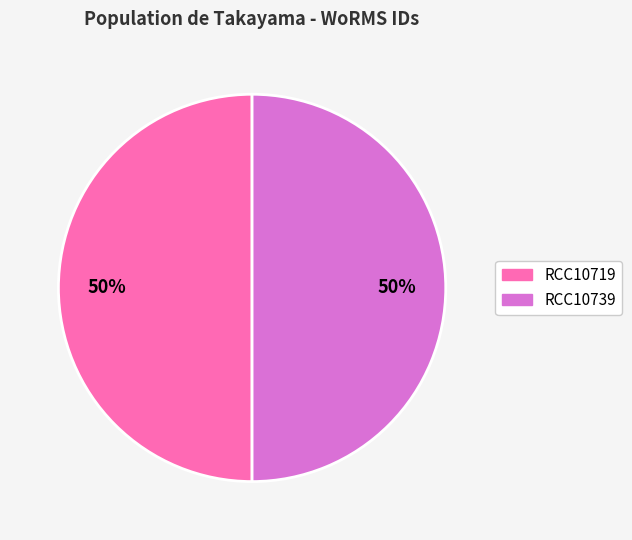

True or false: RCC10739 accounts for 50% of the total.

True